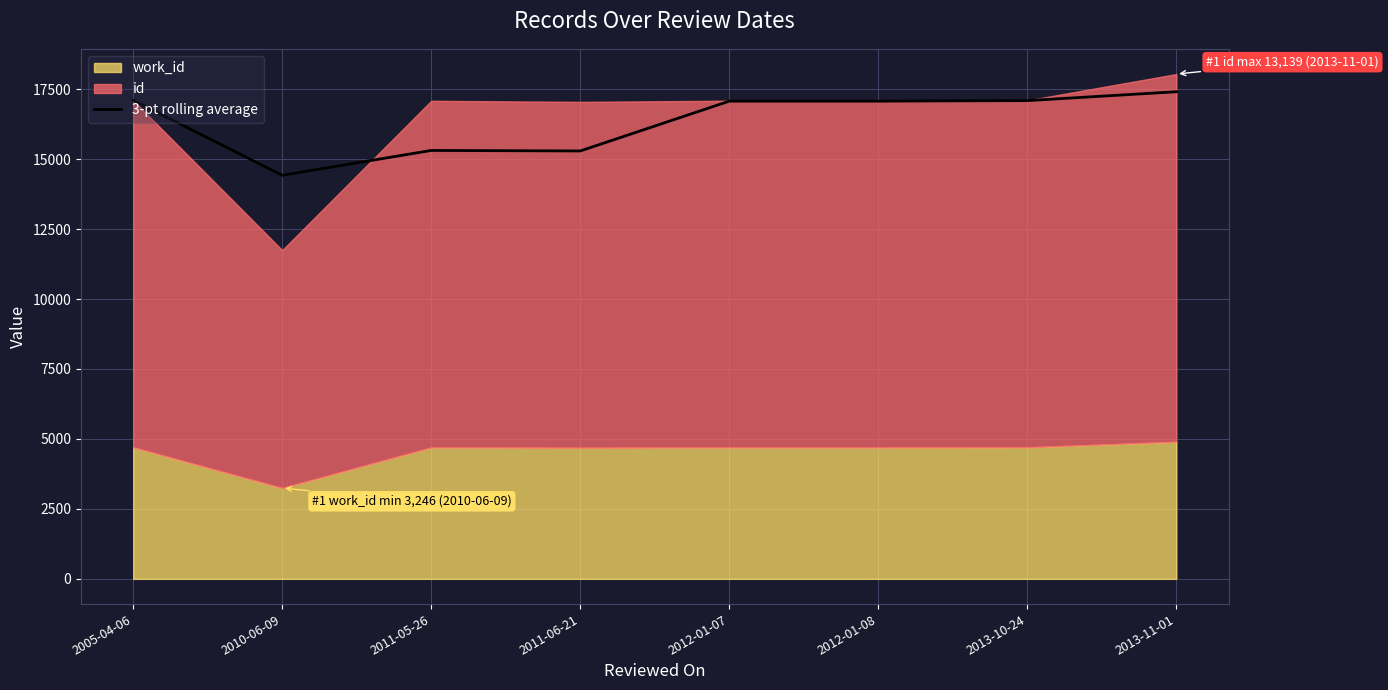

True or false: the data shows 8421.6 at 2013-11-01.

False